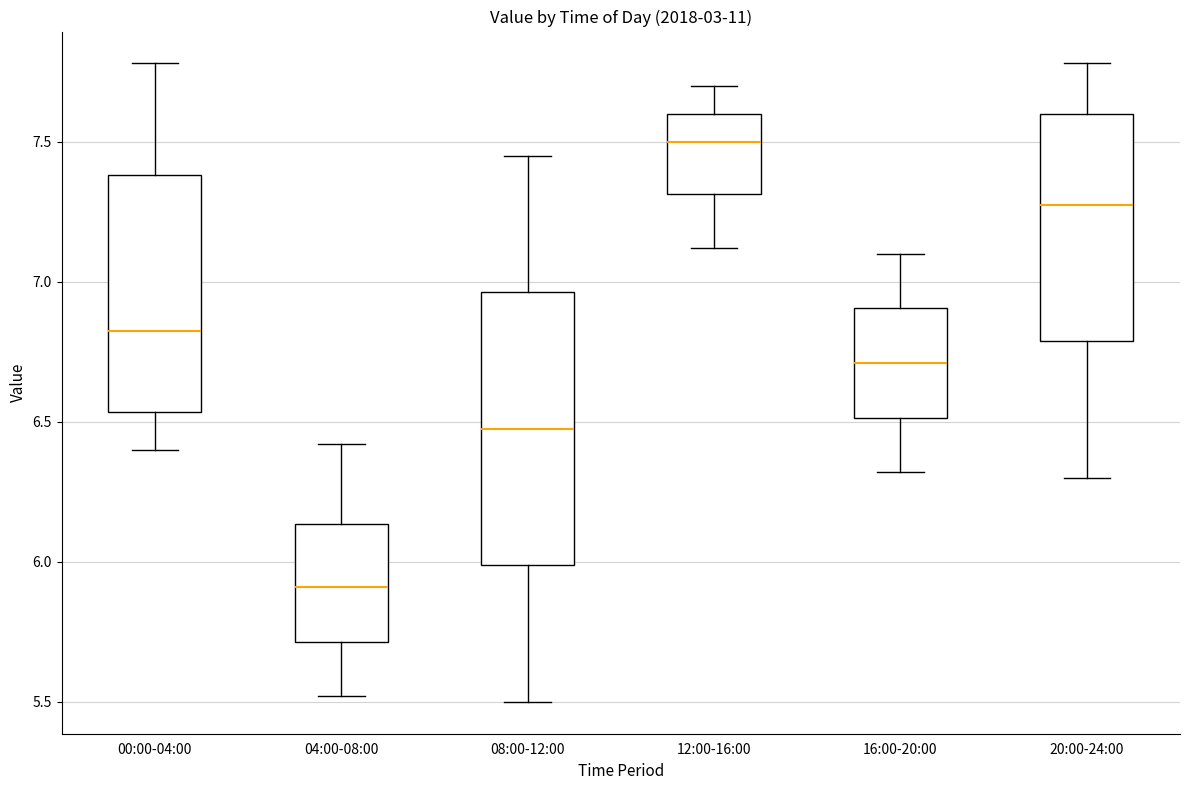

Which box has the highest median line?

12:00-16:00